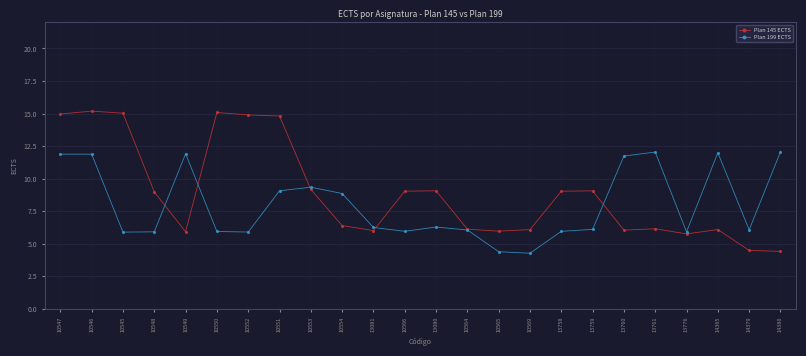

What is the approximate value of Plan 199 ECTS at 10554?

8.9